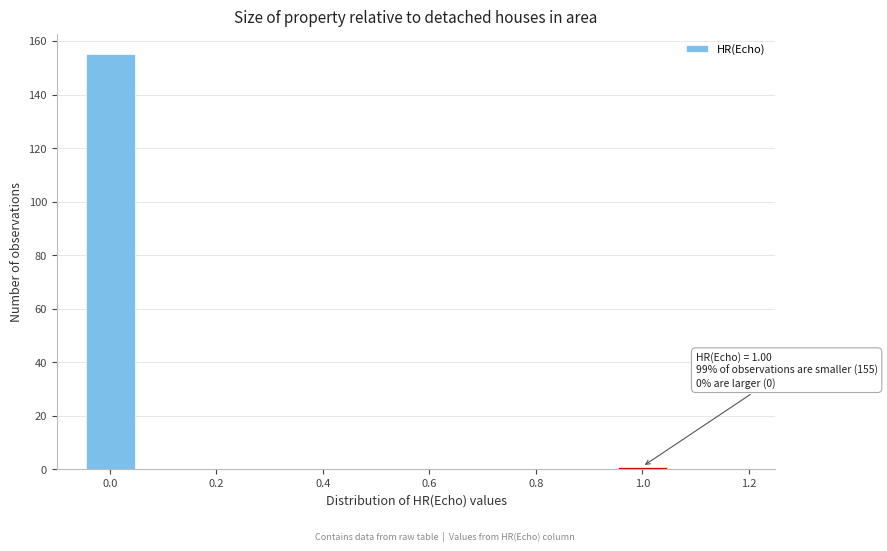

Which range on the x-axis has the tallest bar?

-0.05 to 0.05